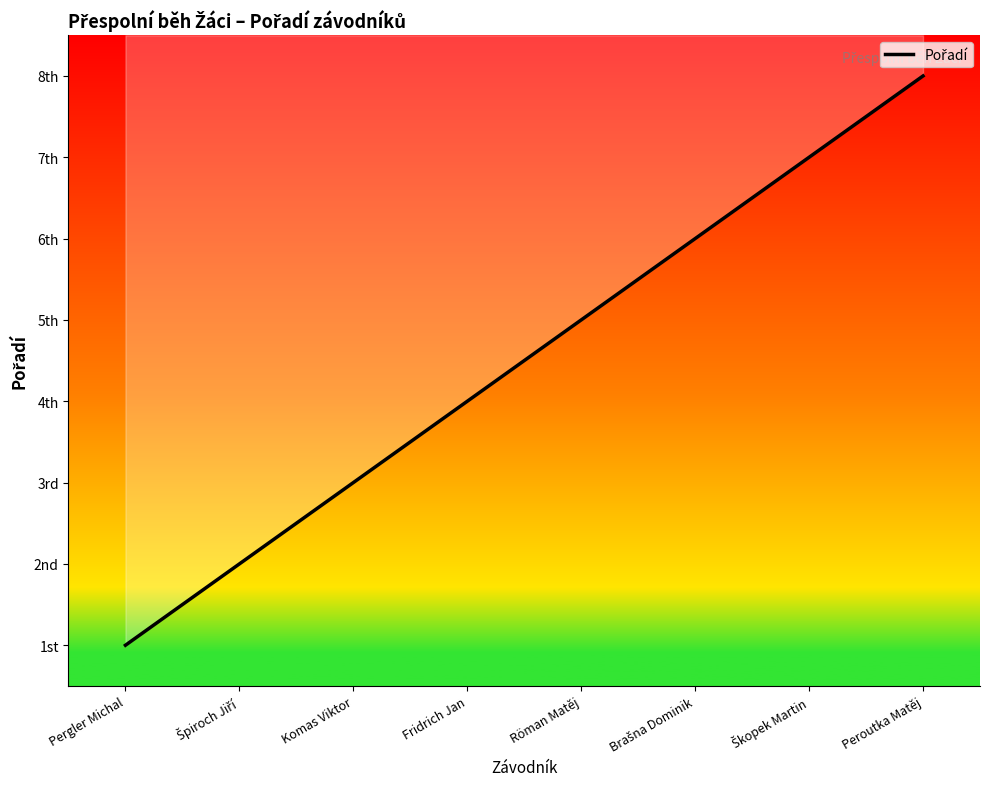

Reading right to left, transcribe all the data shown in this chart.

Peroutka Matěj=8	Škopek Martin=7	Brašna Dominik=6	Röman Matěj=5	Fridrich Jan=4	Komas Viktor=3	Špiroch Jiří=2	Pergler Michal=1